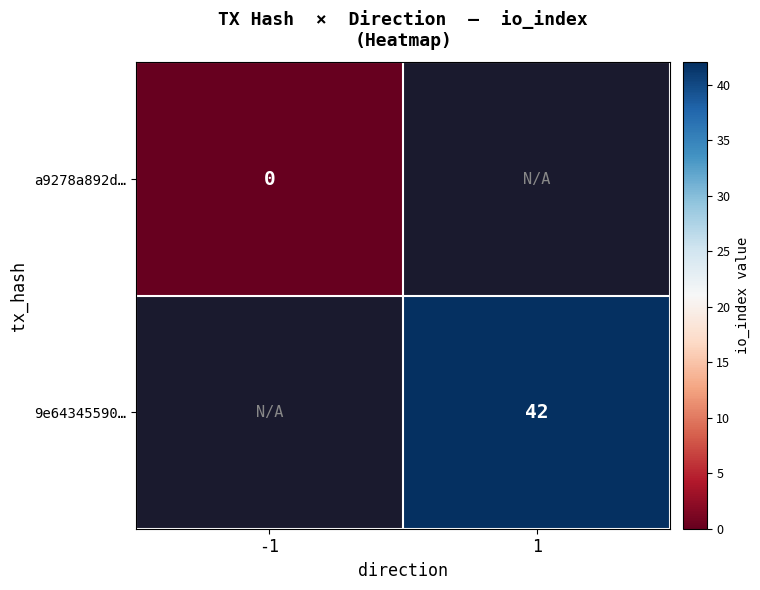

Is it true that 9e64345590… equals 65 at 1?

False